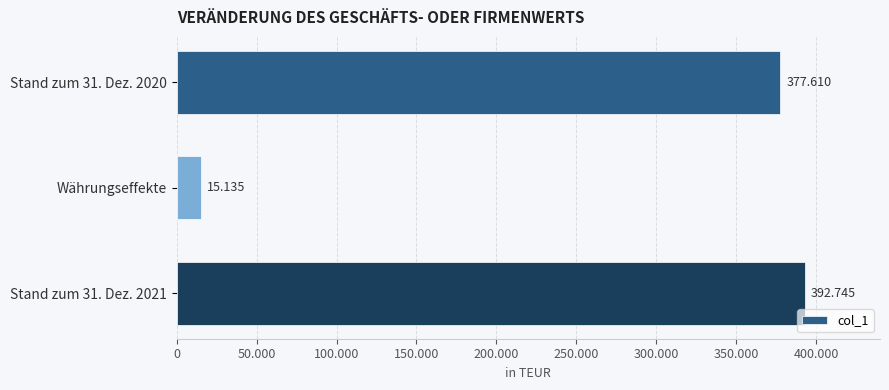

Does the chart contain any negative values?

No